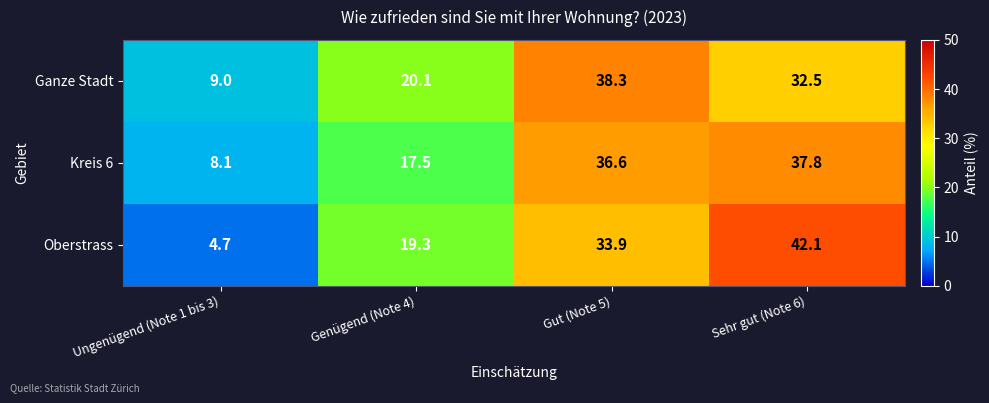

The value of Kreis 6 at Ungenügend (Note 1 bis 3) is 8.1. True or false?

True